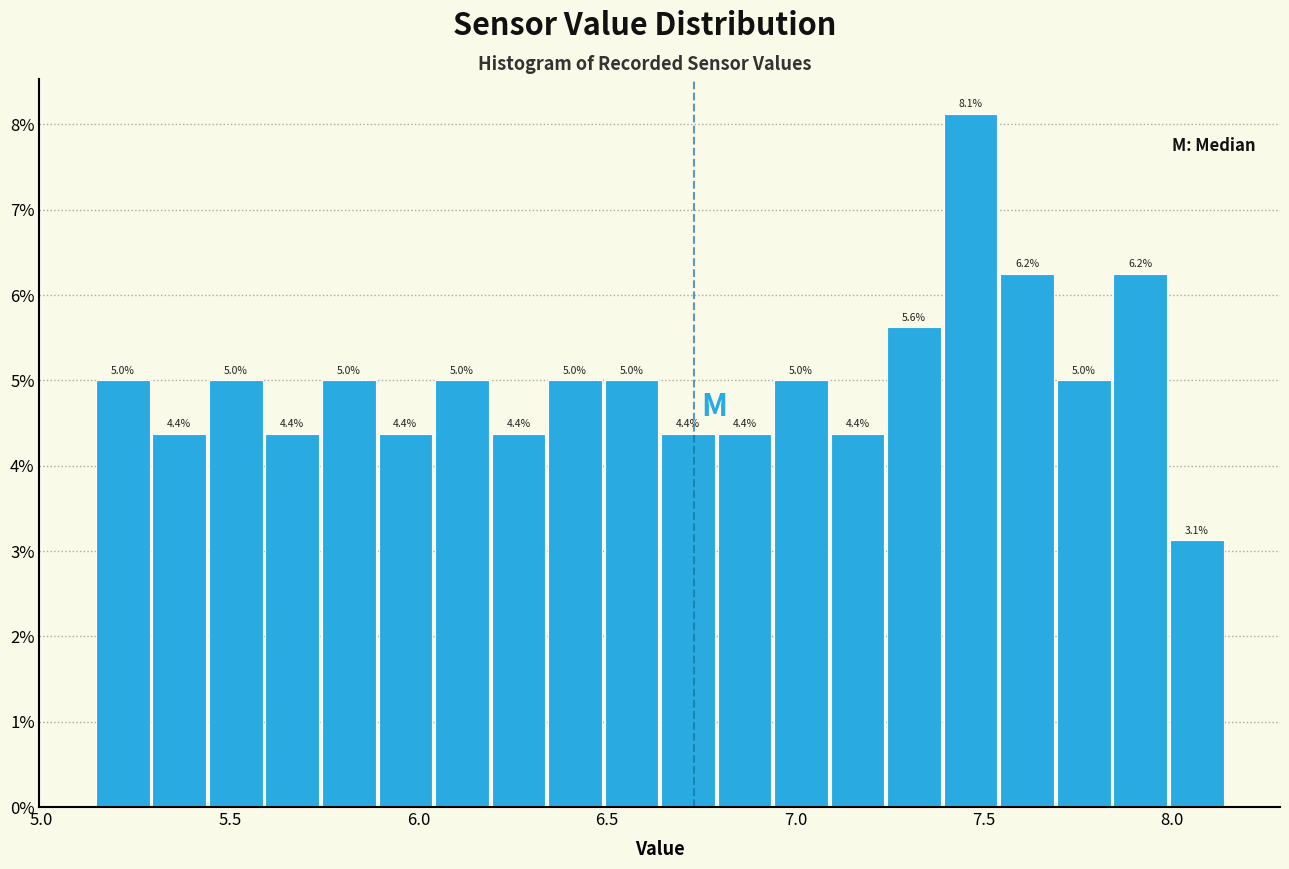

Read against the x-axis, roughly where is the centre of the tallest bar?

7.45